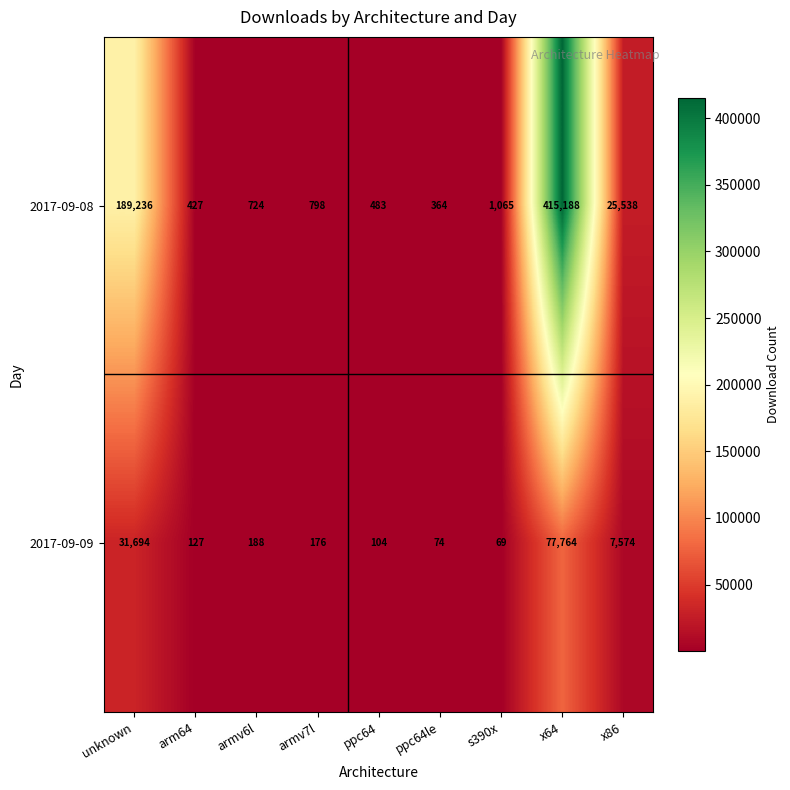

What is the smallest value displayed?

69